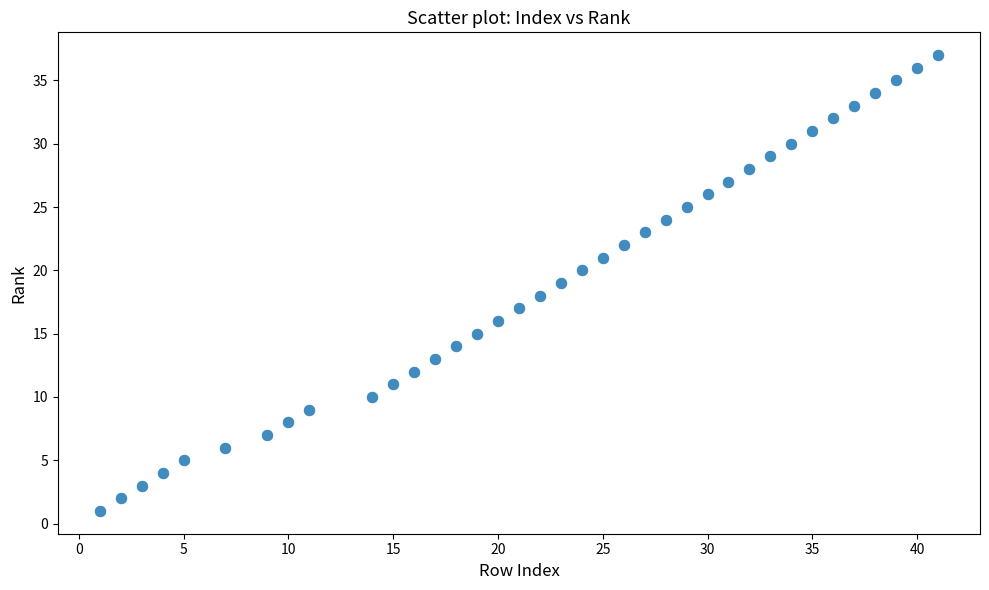

What is the range of X values (max minus min)?

40